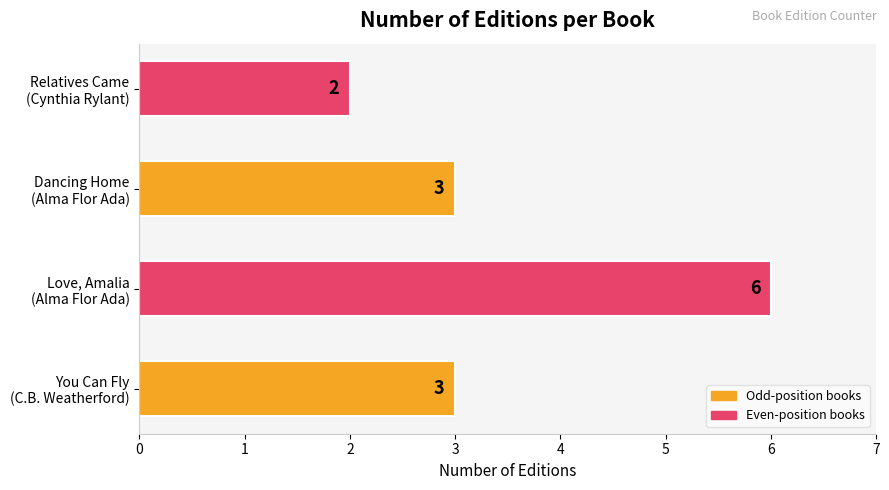

Which label corresponds to the smallest value in the chart?

Relatives Came
(Cynthia Rylant)